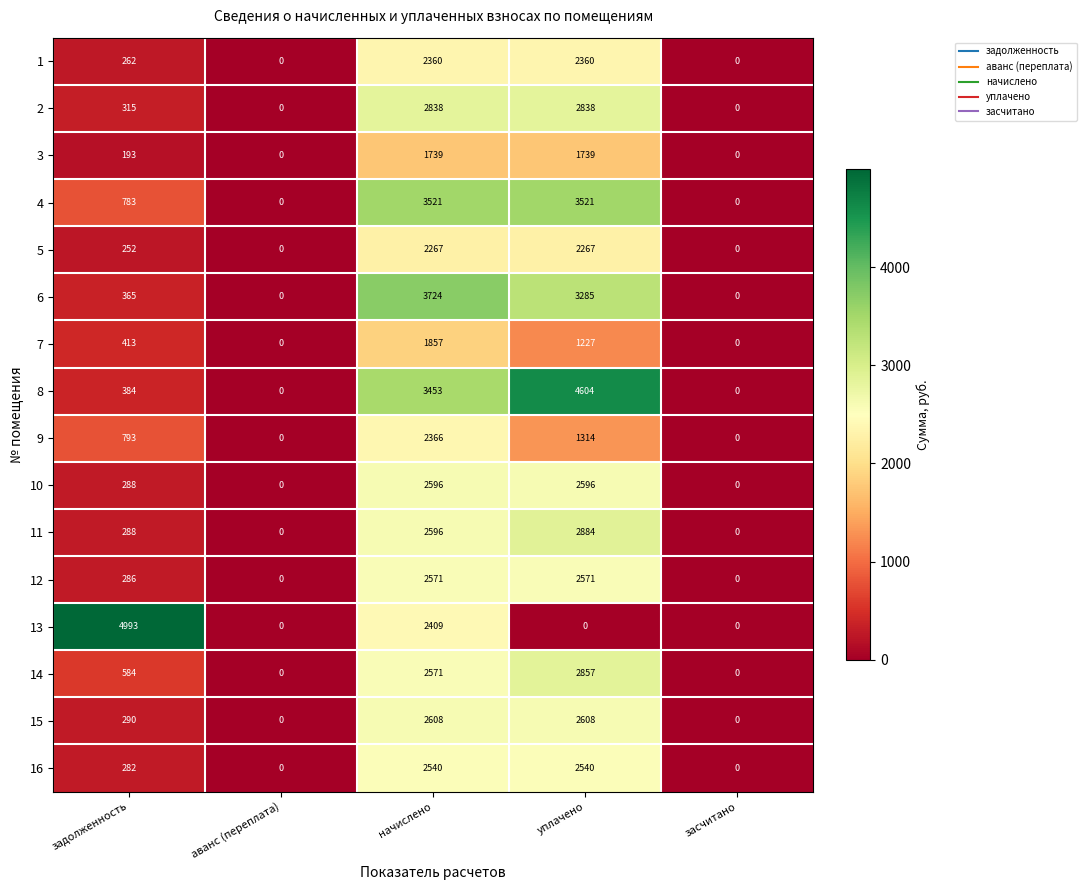

What is the difference between the highest and lowest values at начислено?

1985